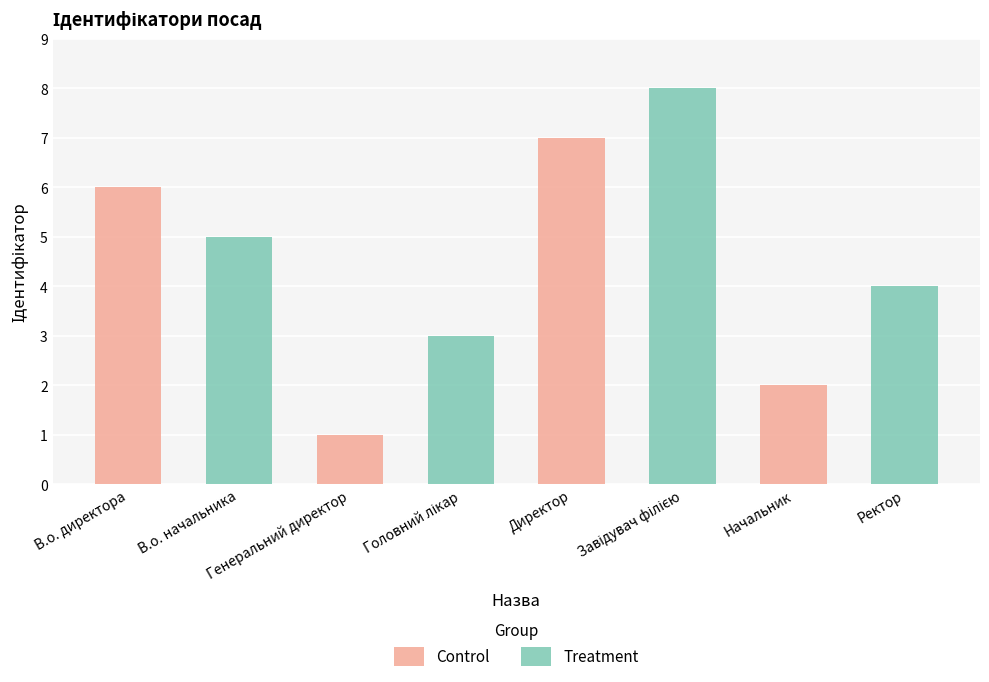

Rank the series at Завідувач філією from lowest to highest value.

Control, Treatment